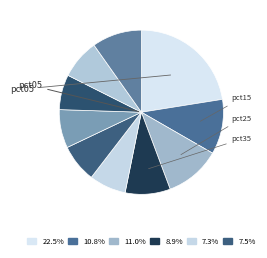

Which slice is the smallest?

pct75